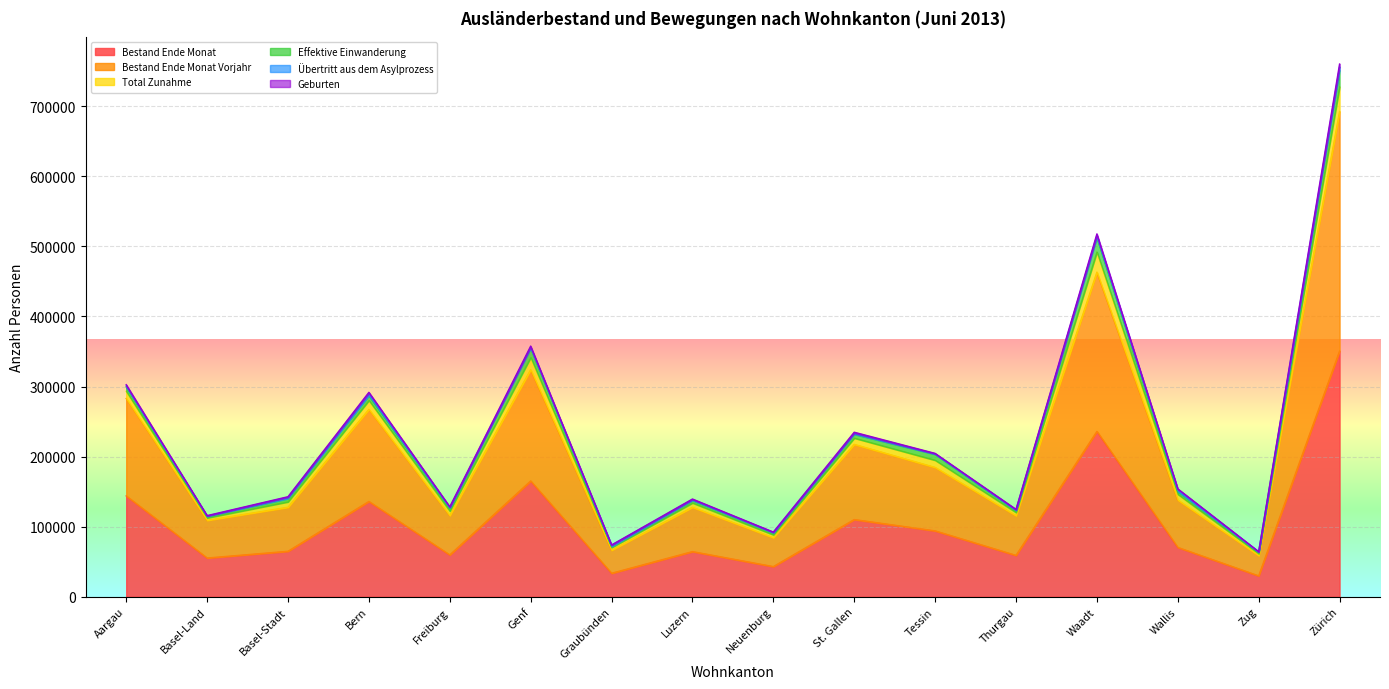

Is it true that Bestand Ende Monat equals 55220 at Basel-Land?

True